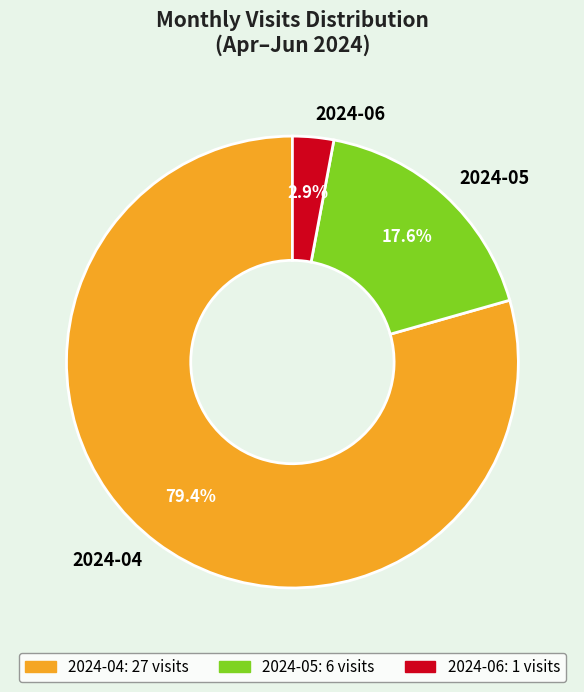

To the nearest percent, what is the combined percentage of 2024-04 and 2024-06?

82%